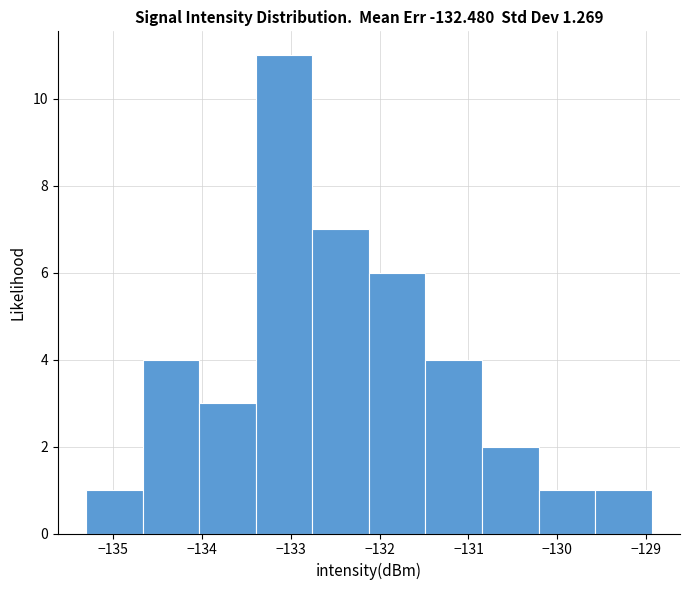

How tall is the bar that spans -129.6 to -128.9 on the x-axis? Neither the bar edges nor the heights are printed on the chart, so give them approximately, as read against the axes.

1